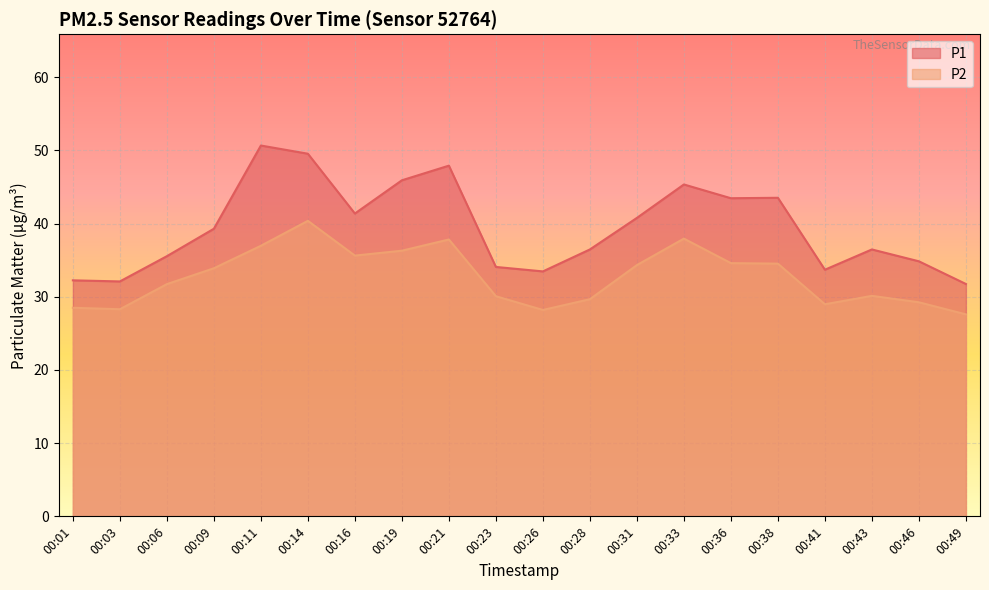

How many data points in P2 are less than 33?

10